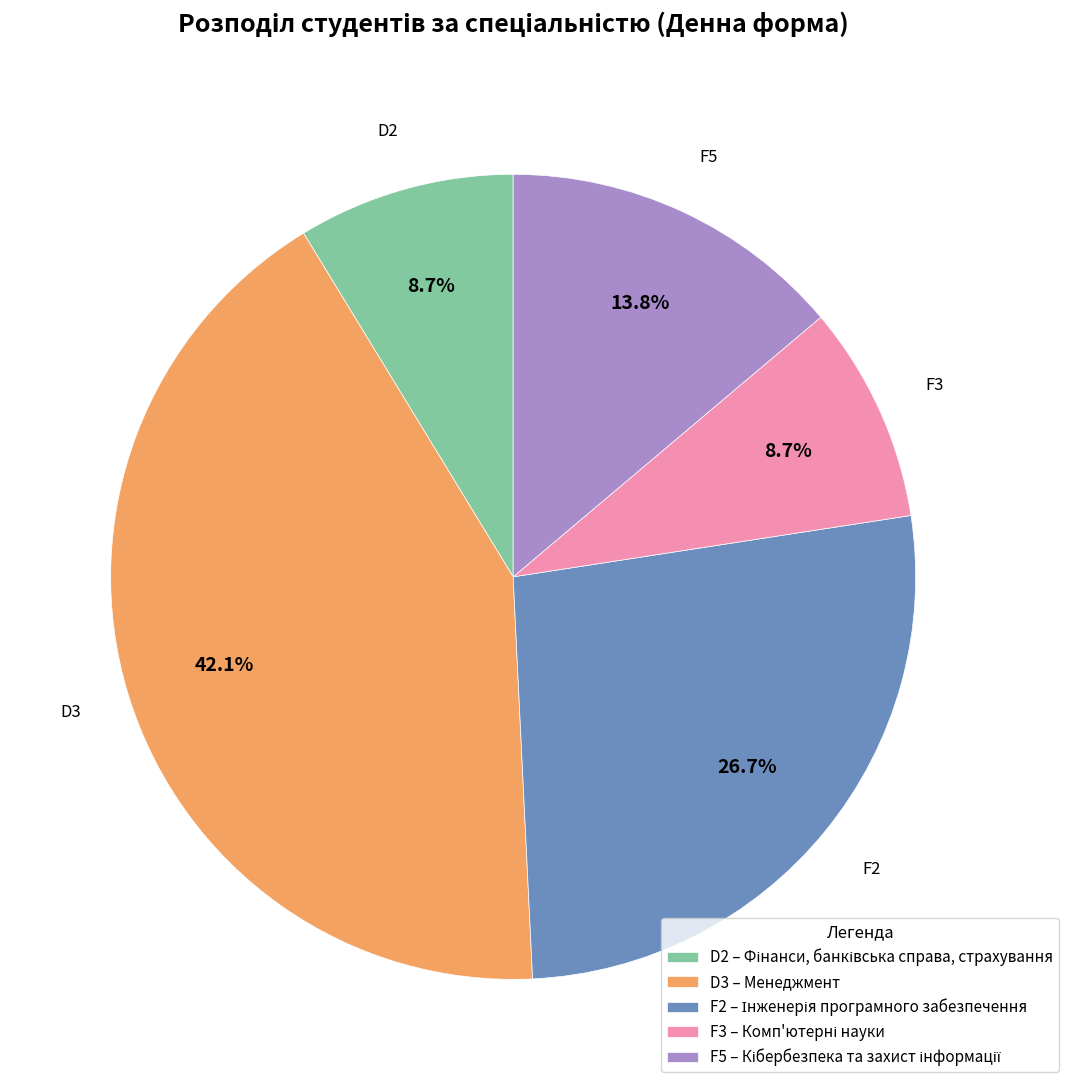

Approximately how many times larger is the value at F2 compared to F3?

3.1